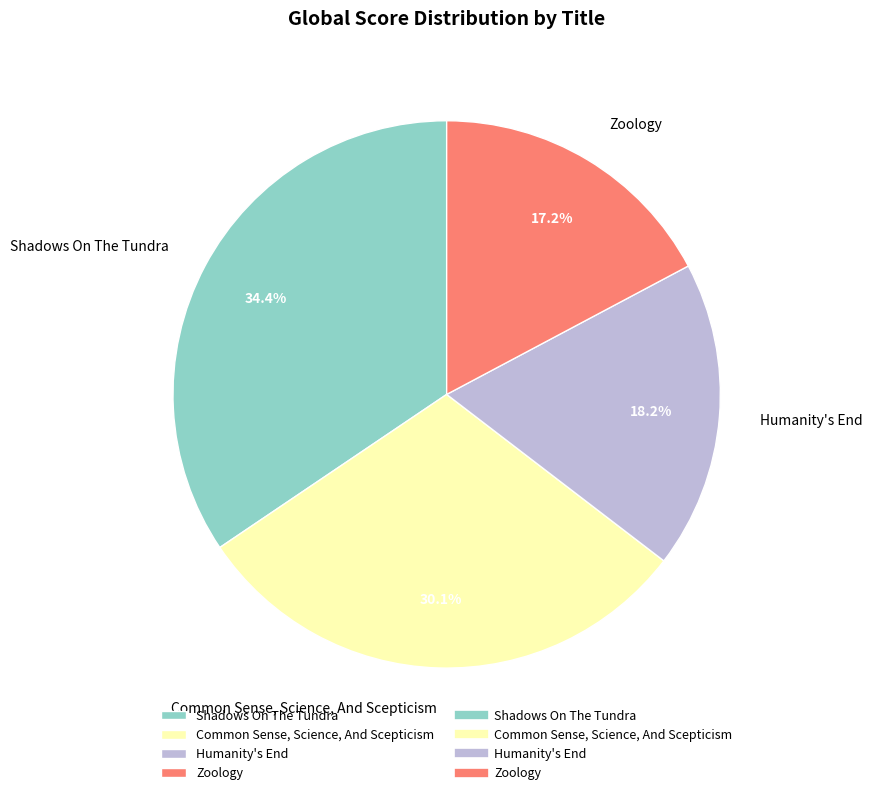

Is it true that Shadows On The Tundra is 28% of the pie?

False